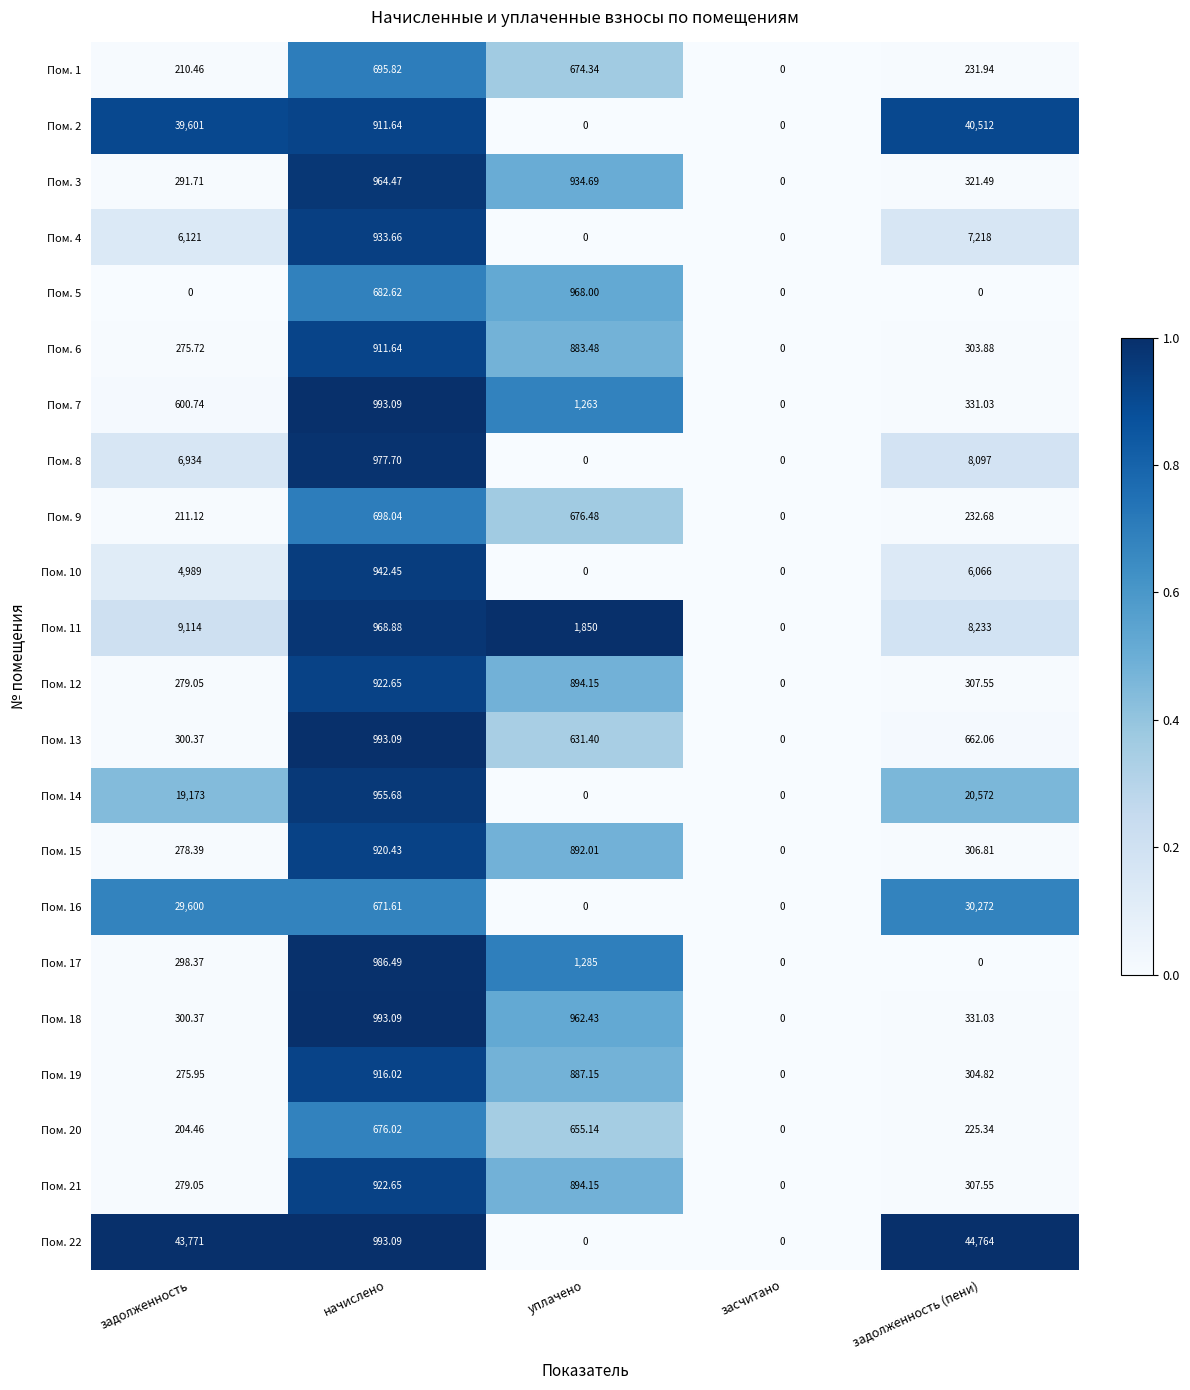

What is the greatest value displayed?

44764.0